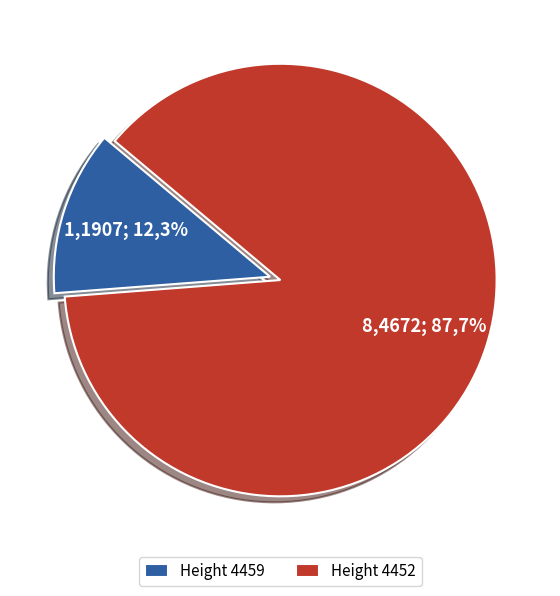

Does 4459 account for over 50% of the chart?

No